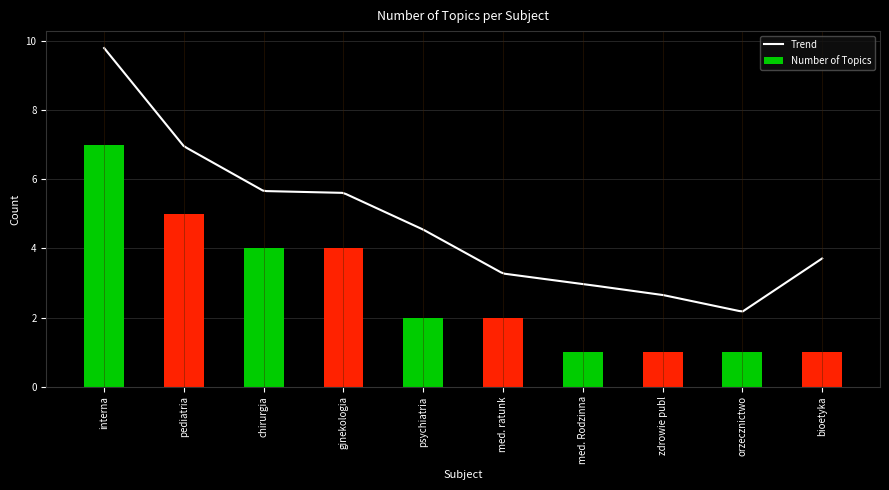

What is the greatest value displayed?

7